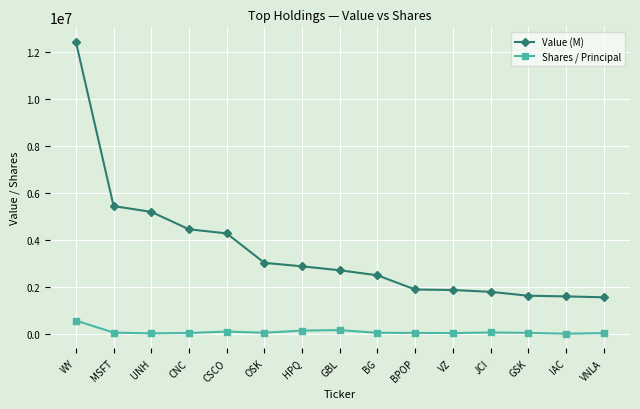

Which series changed the most between WY and VNLA?

Value (M)